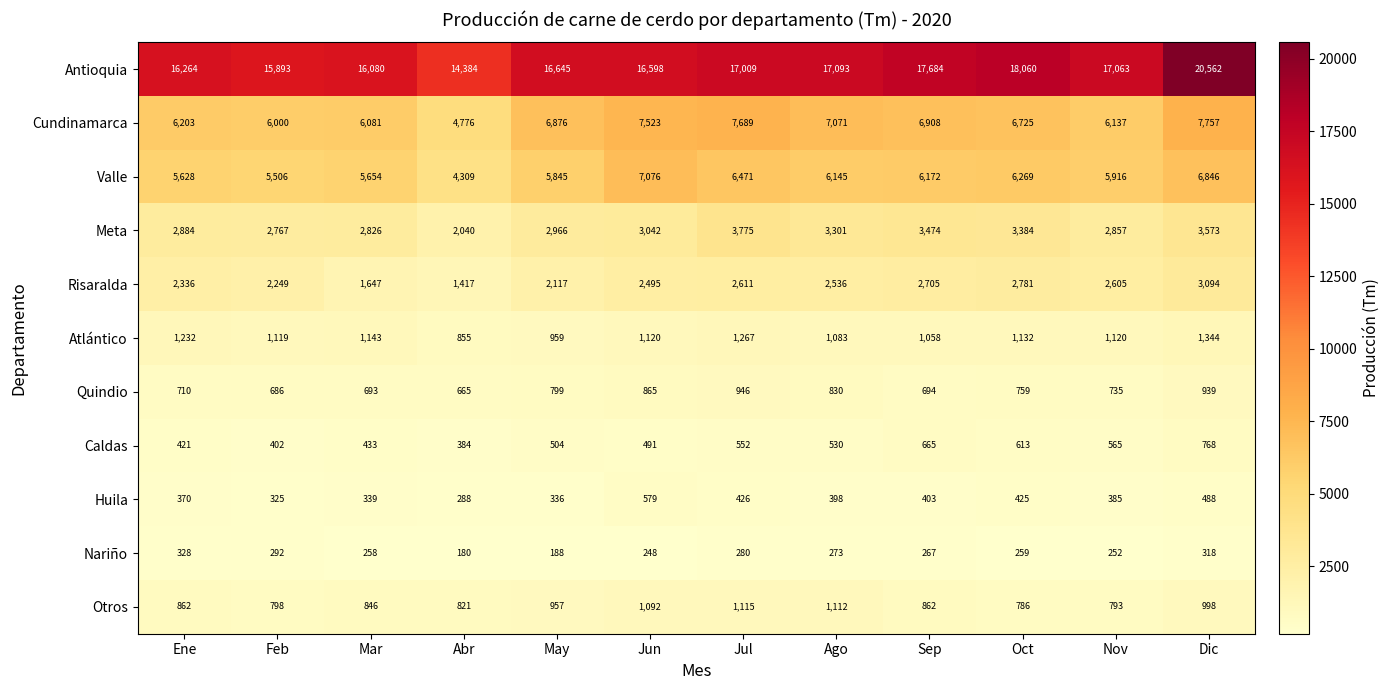

What is the smallest value displayed?

180